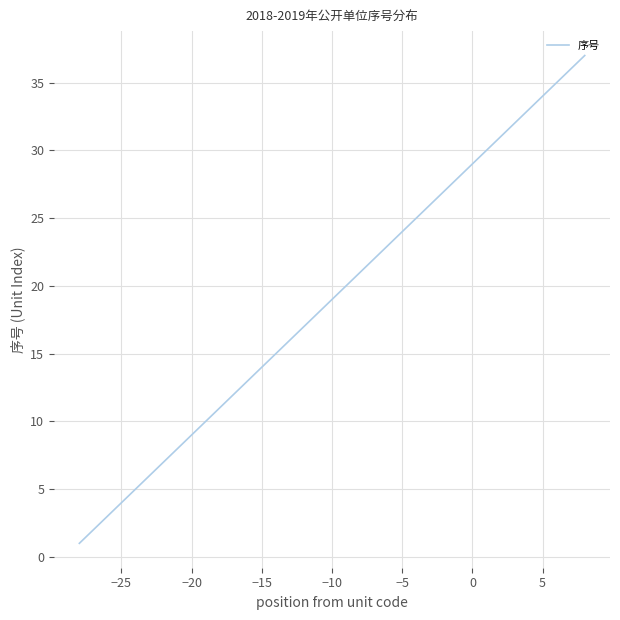

What is the greatest value displayed?

37